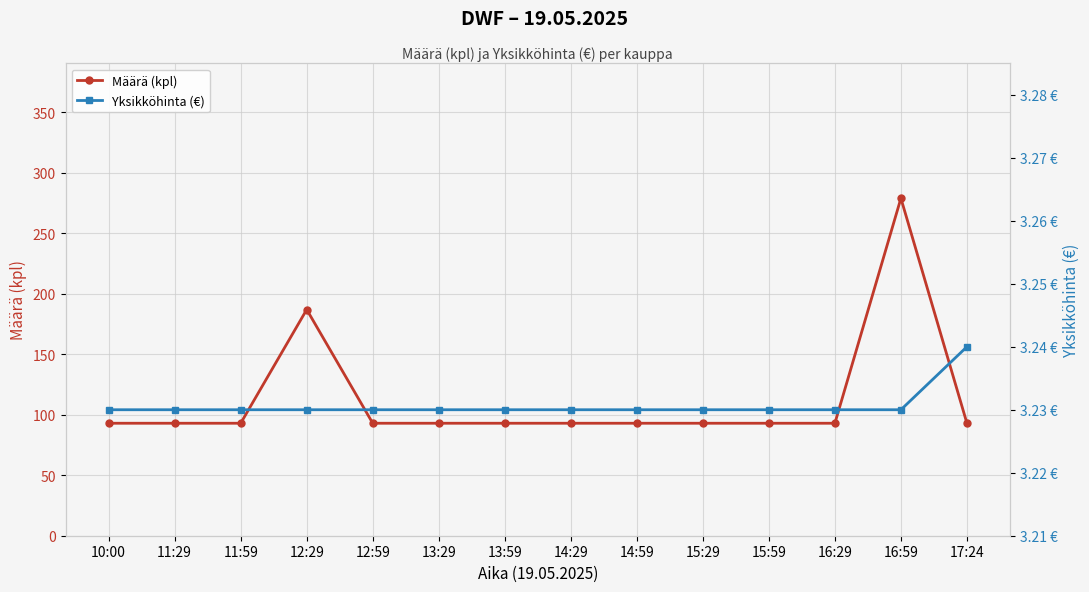

True or false: Määrä (kpl) has more than 1 points higher than both neighbors.

True